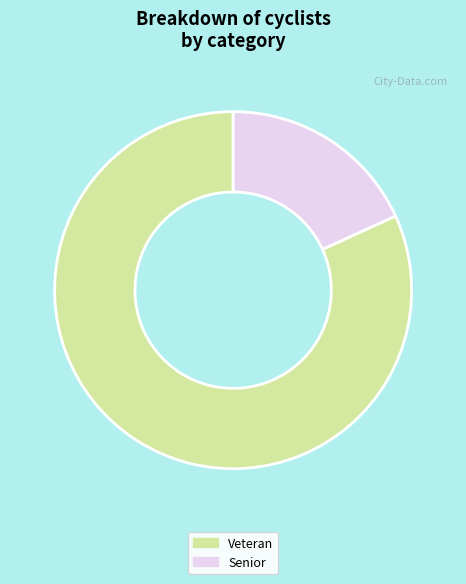

Which has a higher value, Senior or Veteran?

Veteran